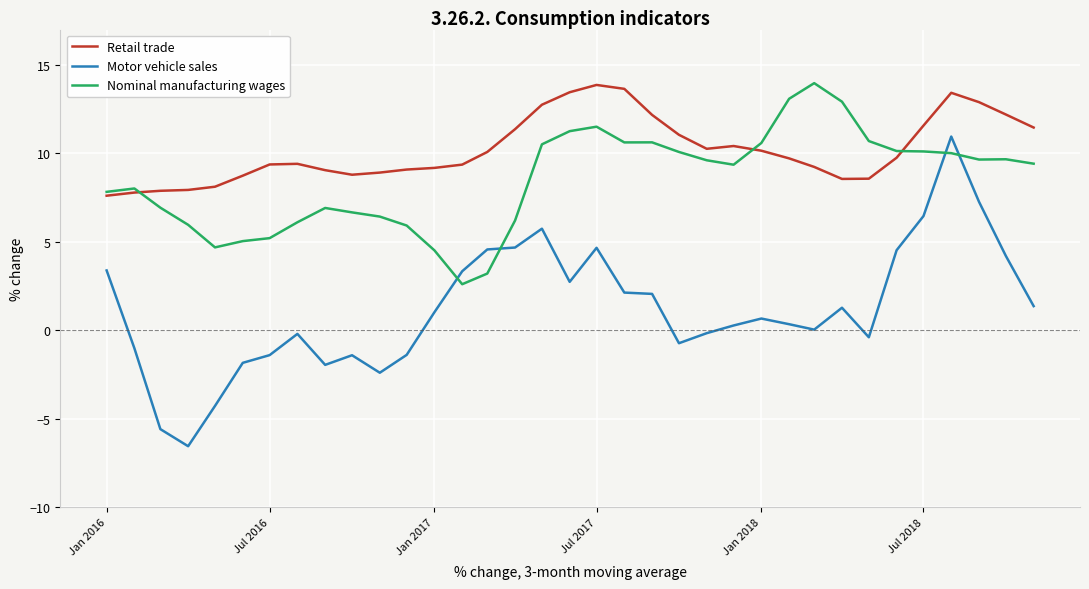

At how many categories does at least one series exceed 5?

35